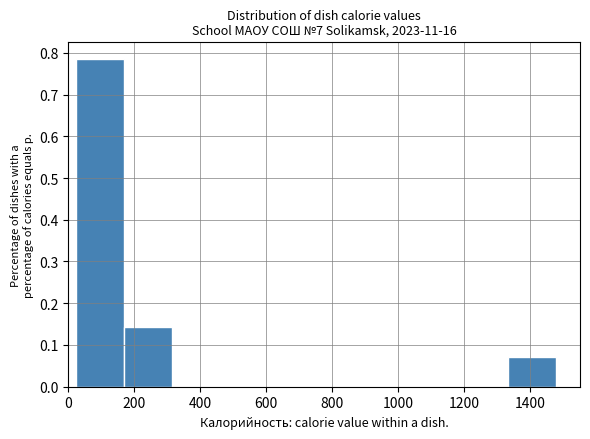

Over which range of the x-axis is the bar tallest?

20 to 160